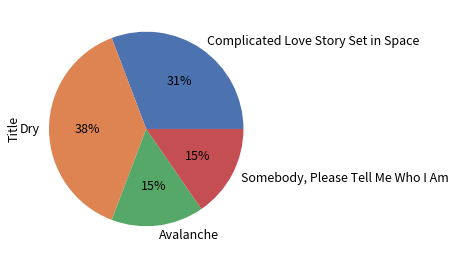

Is it true that Avalanche is 22% of the pie?

False